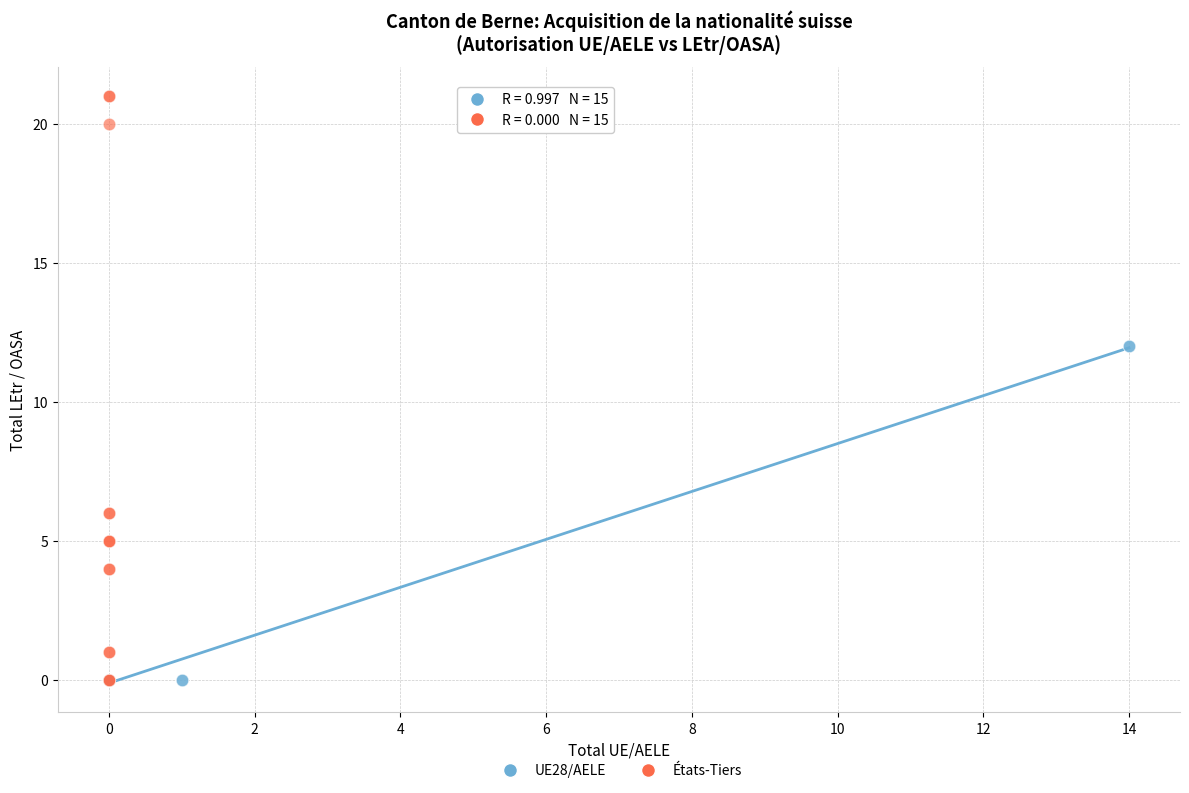

Which series contains the highest Y value?

États-Tiers